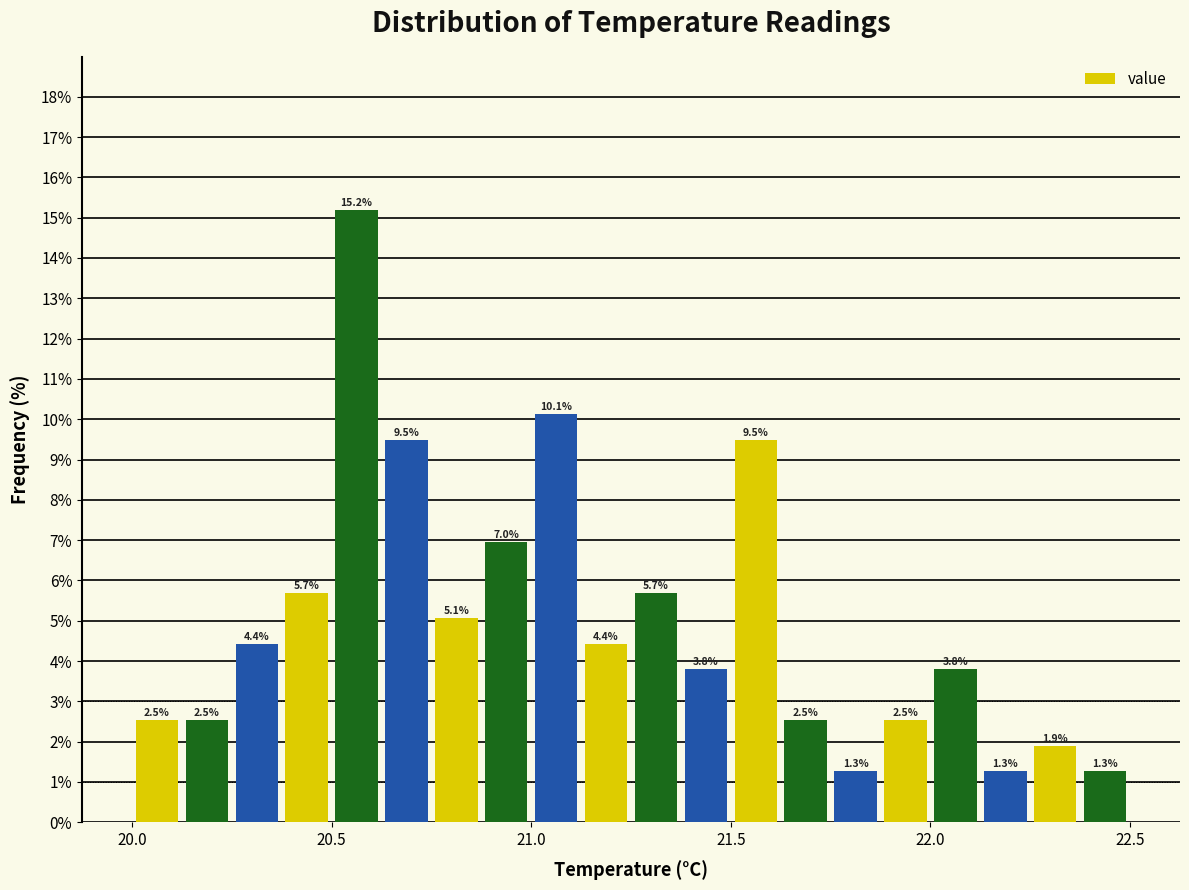

Read against the x-axis, roughly where is the centre of the tallest bar?

20.55